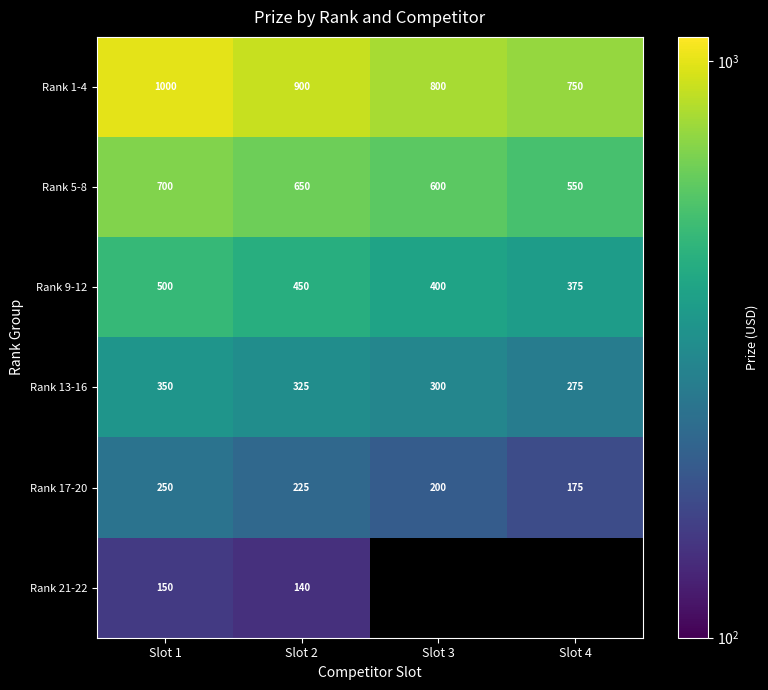

What is the difference between the maximum and minimum values in the Rank 9-12 series?

125